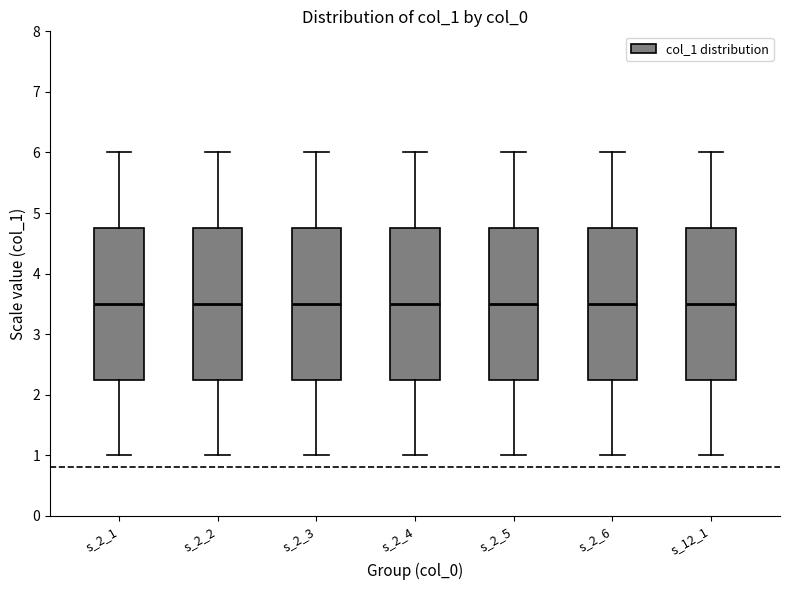

Reading left to right, transcribe this box plot: for each box, give where its median line is, the range the box spans, and where its two whiskers end, as read against the y-axis. The values are not printed on the chart, so give them approximately, as read against the axis.

s_2_1: median 3.5, box 2.3 to 4.8, whiskers 1.0 to 6.0
s_2_2: median 3.5, box 2.3 to 4.8, whiskers 1.0 to 6.0
s_2_3: median 3.5, box 2.3 to 4.8, whiskers 1.0 to 6.0
s_2_4: median 3.5, box 2.3 to 4.8, whiskers 1.0 to 6.0
s_2_5: median 3.5, box 2.3 to 4.8, whiskers 1.0 to 6.0
s_2_6: median 3.5, box 2.3 to 4.8, whiskers 1.0 to 6.0
s_12_1: median 3.5, box 2.3 to 4.8, whiskers 1.0 to 6.0